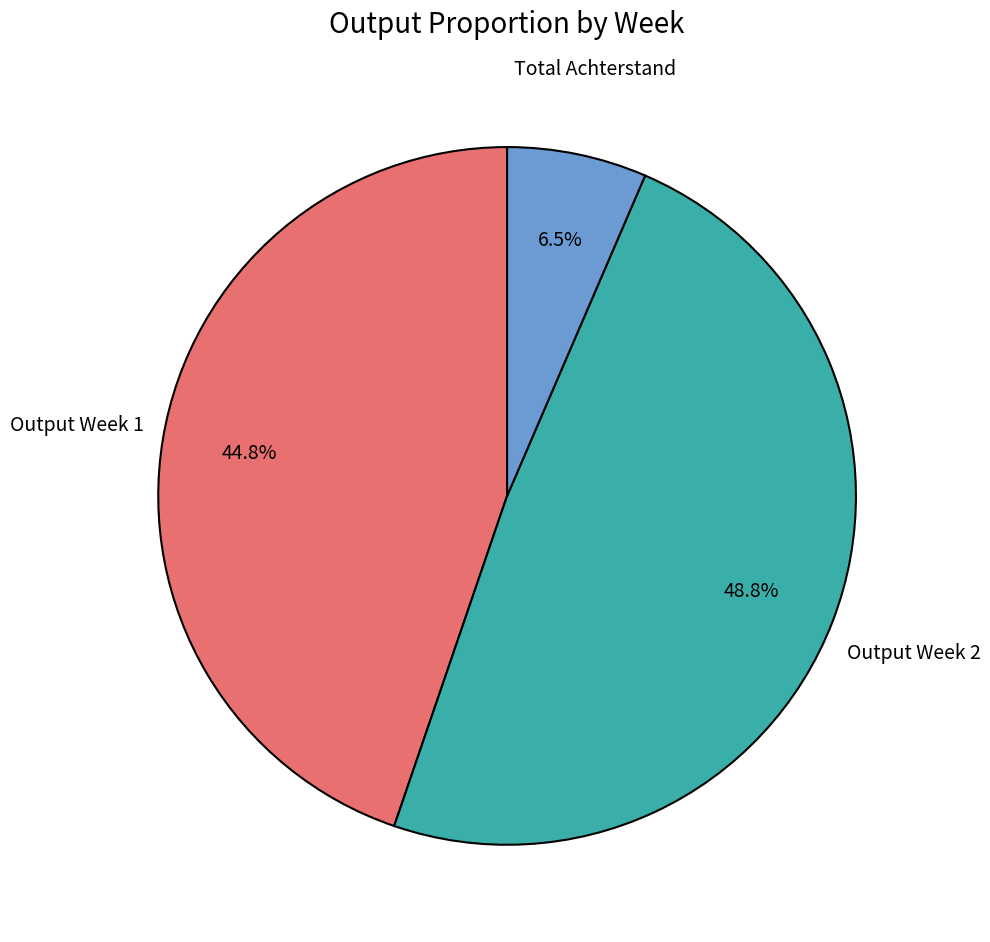

Is there a majority slice in this chart?

No